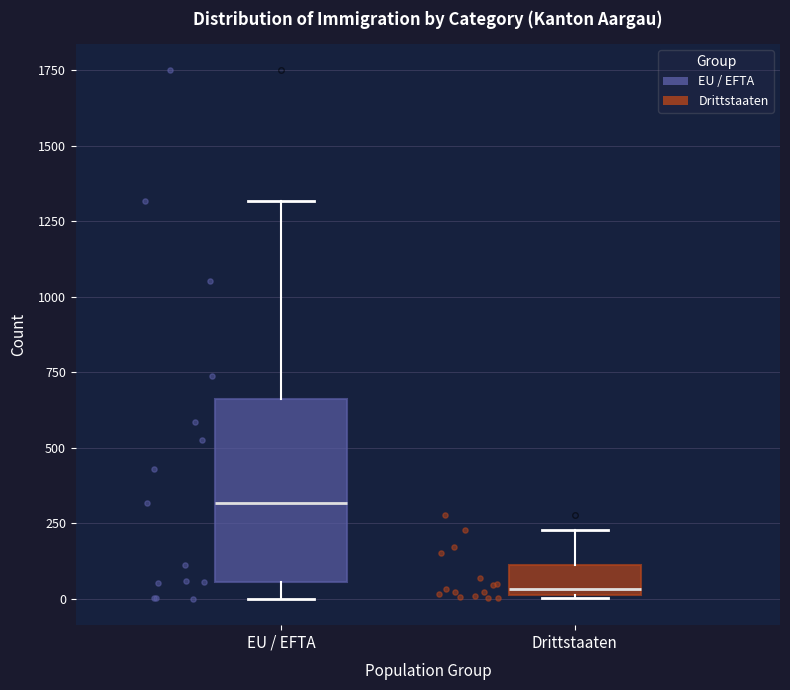

Reading left to right, read every box against the y-axis: the position of its median line, the range the box covers, and the ends of its whiskers. The values are not printed on the chart, so give them approximately, as read against the axis.

EU / EFTA: median 300, box 50 to 650, whiskers 0 to 1300
Drittstaaten: median 50, box 0 to 100, whiskers 0 to 250